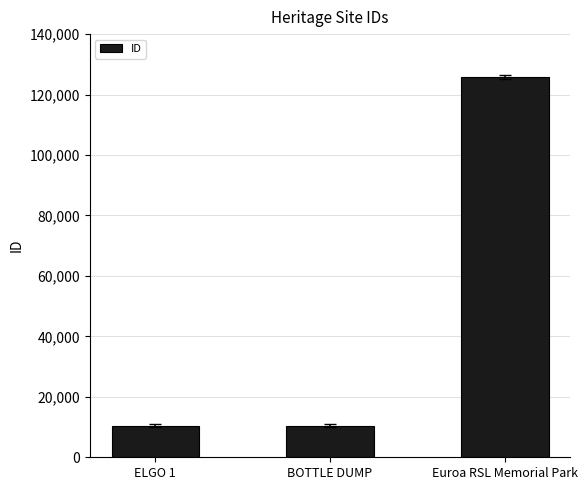

Which category has the highest value across all series?

Euroa RSL Memorial Park